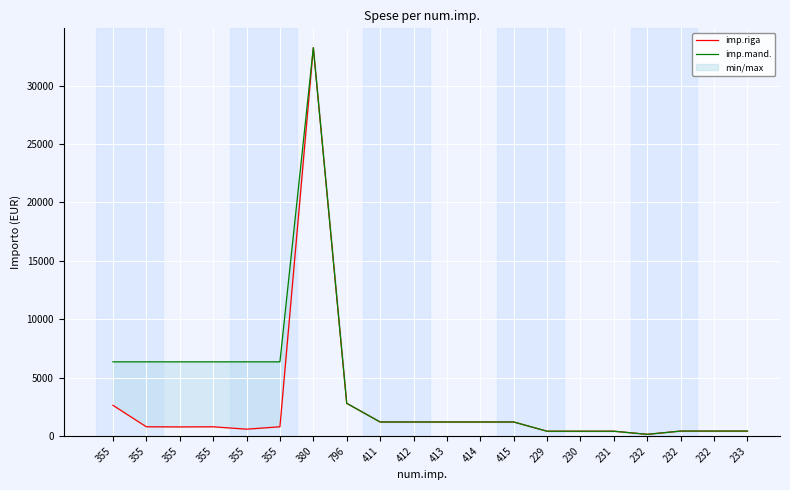

True or false: imp.riga and imp.mand. cross at least once.

False